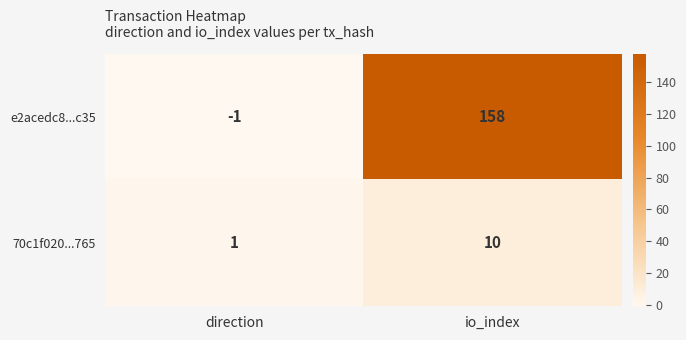

True or false: e2acedc8...c35 has a value of -1 at direction.

True